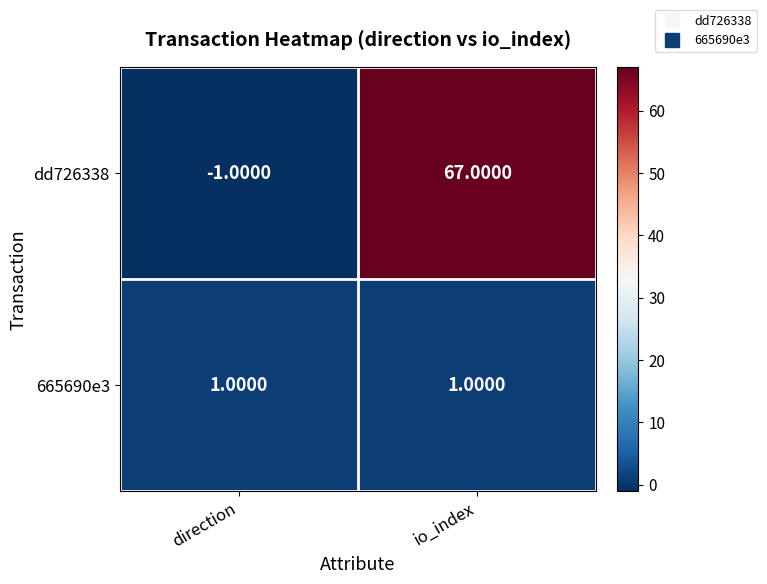

Which series changed the most between direction and io_index?

dd726338